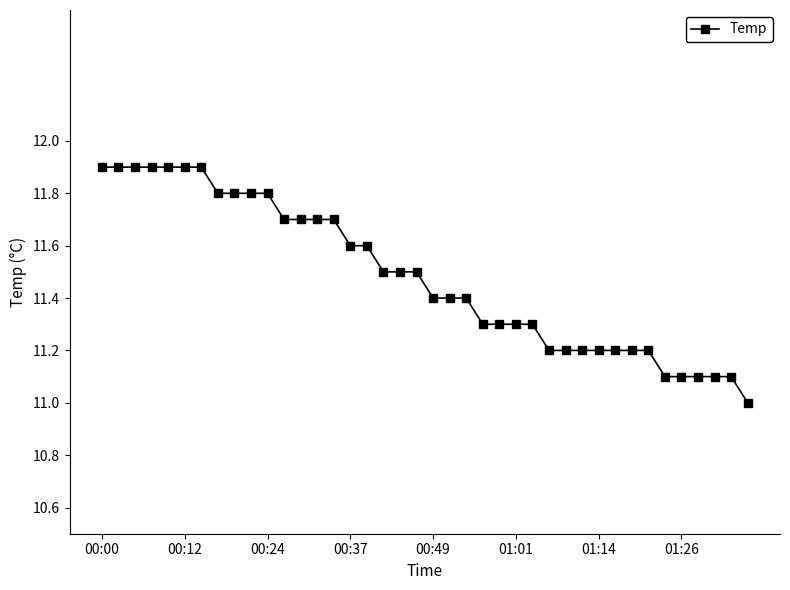

What is the minimum value shown in the chart?

11.0